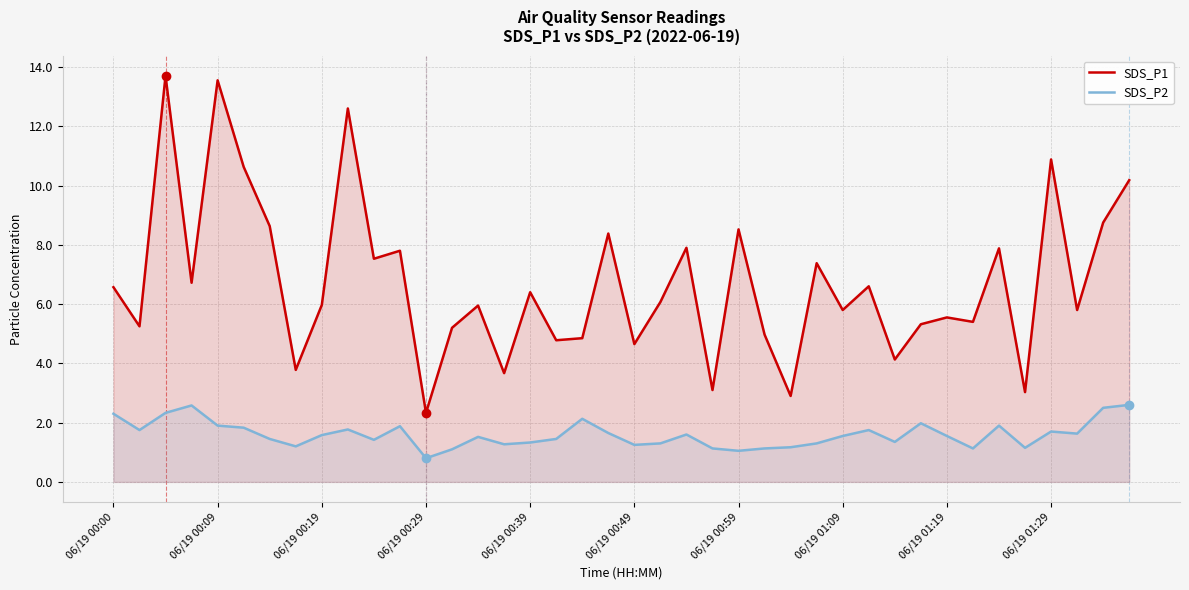

Which series changed the most between 14 and 19?

SDS_P1